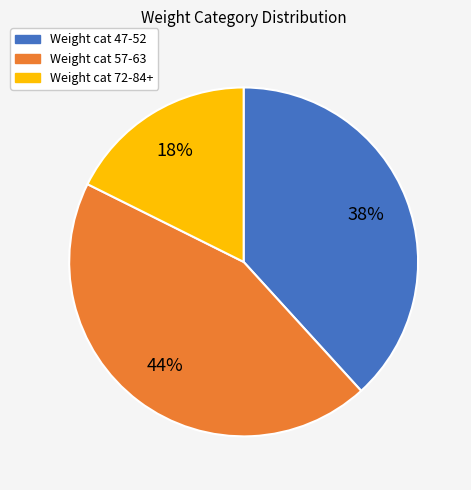

Which slice is the smallest?

Weight cat 72-84+